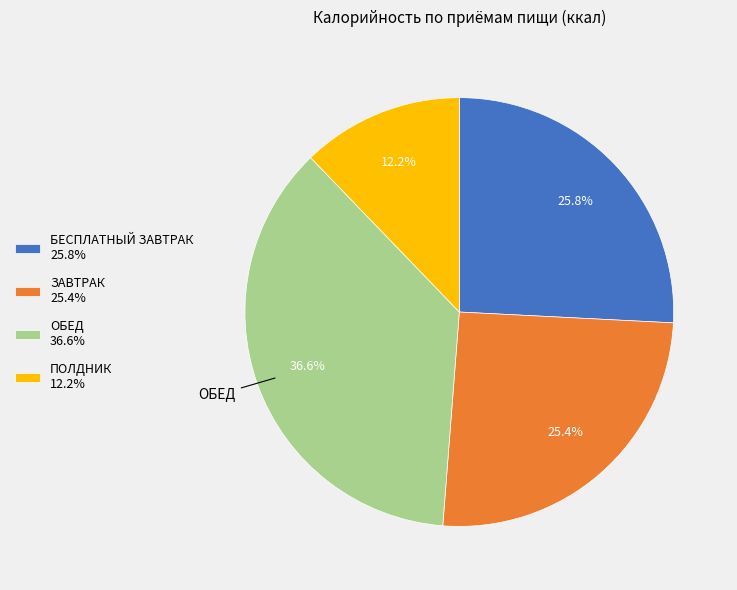

Approximately how many times larger is the value at ПОЛДНИК compared to ЗАВТРАК?

0.5